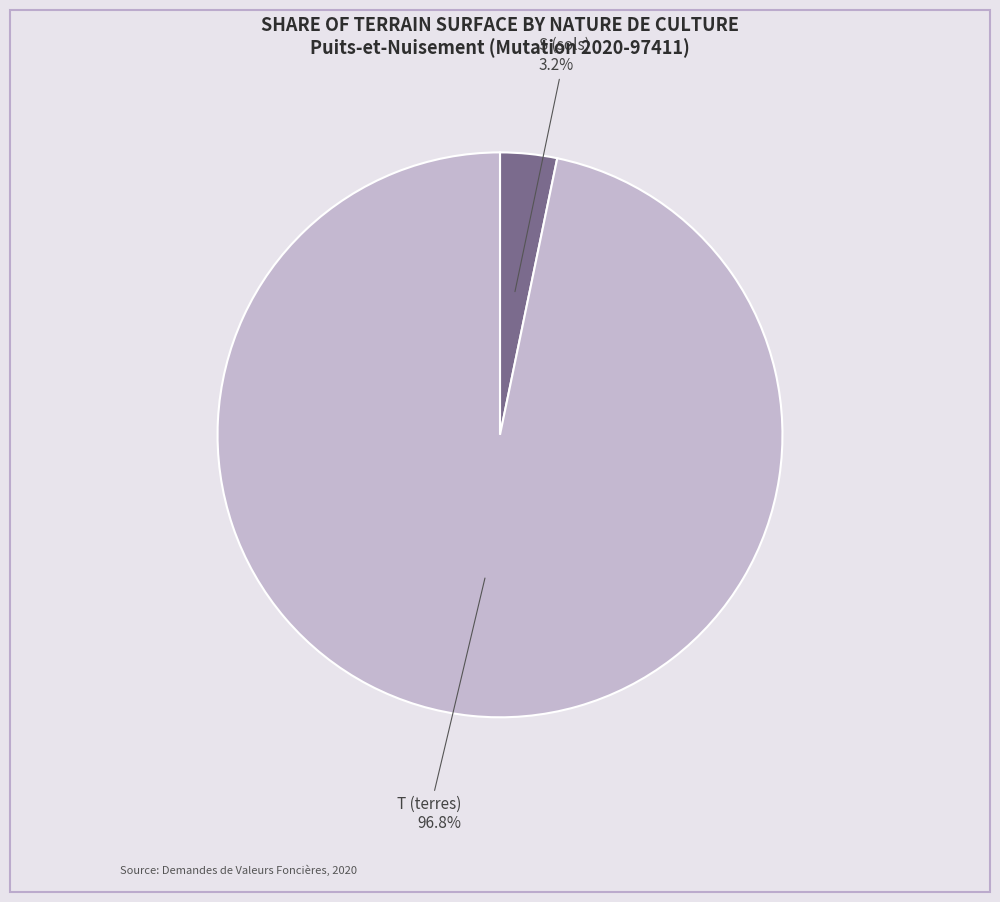

Count the number of slices in the pie.

2